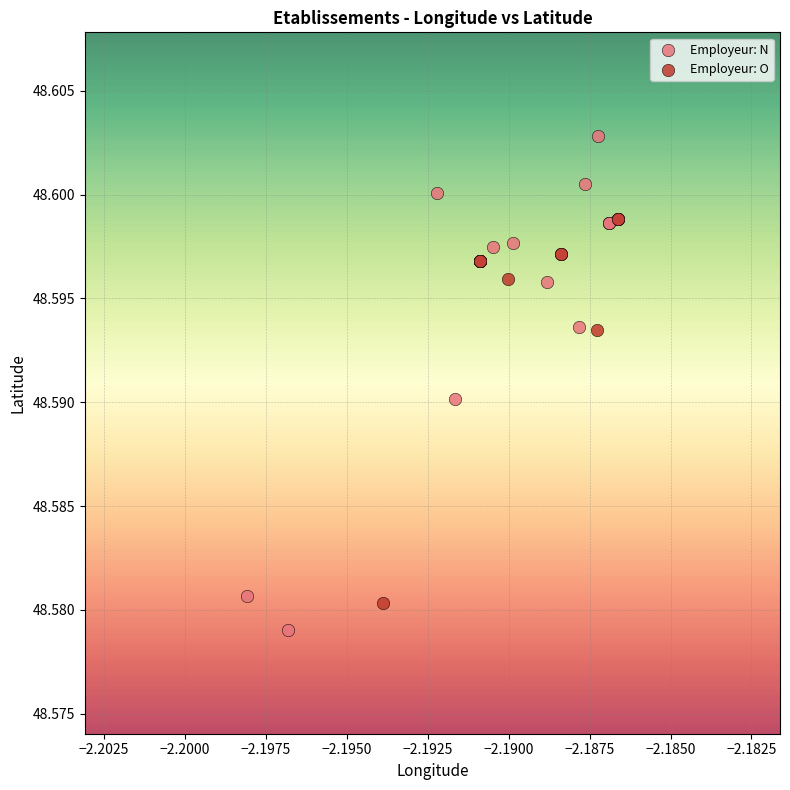

Which series contains the highest Y value?

Employeur: N